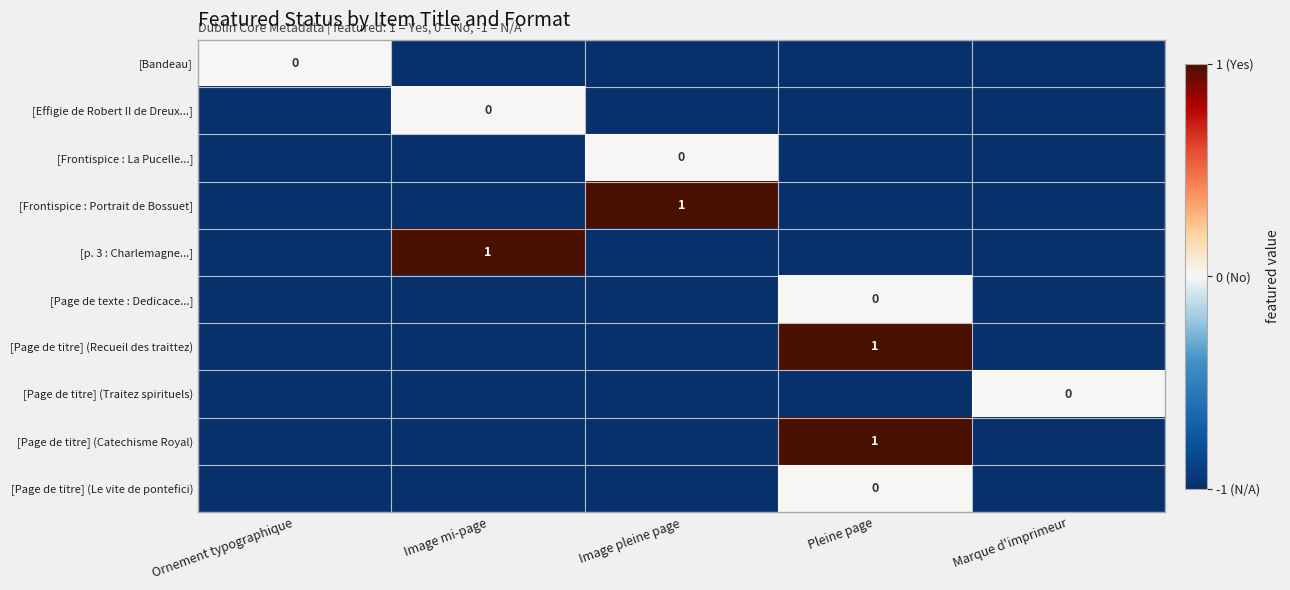

Is it true that [p. 3 : Charlemagne...] equals -2 at Image pleine page?

False